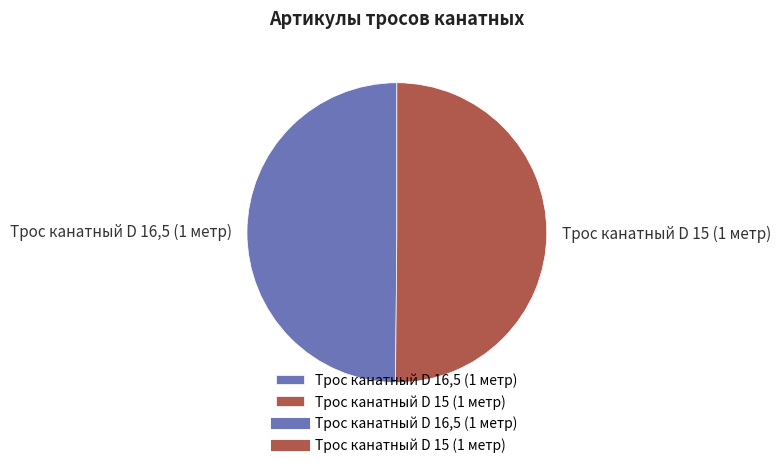

The Трос канатный D 15 (1 метр) slice represents 50% of the pie. True or false?

True